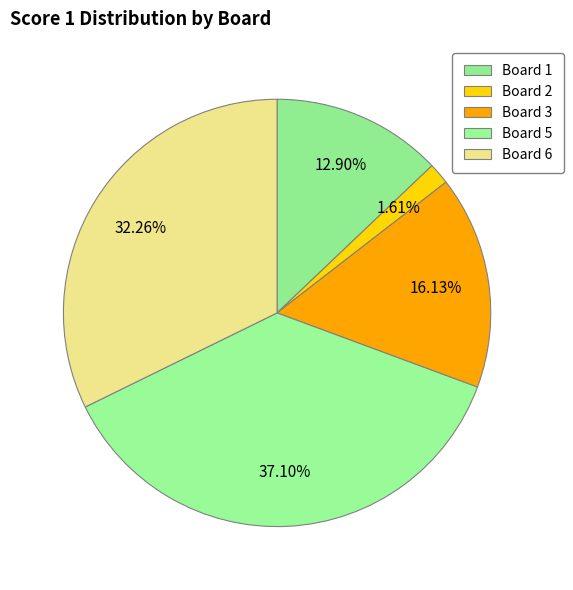

How many slices are in this pie chart?

5